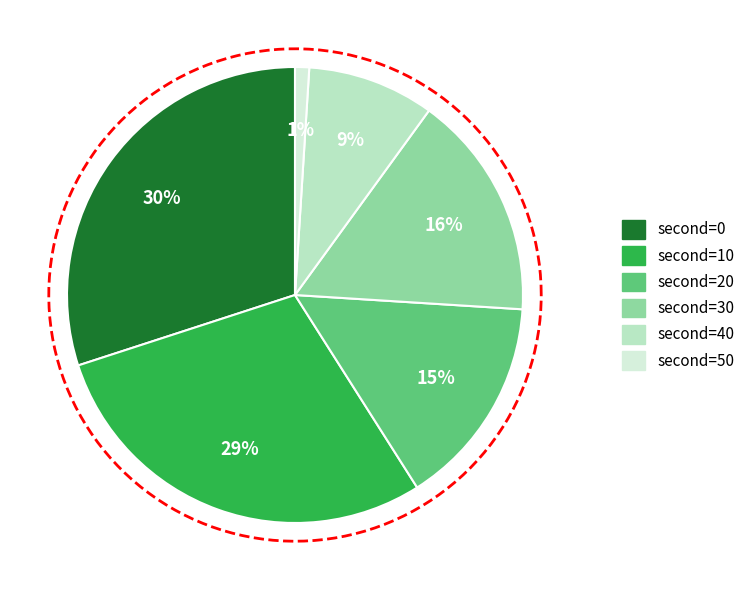

Which has a higher value, 20 or 30?

30